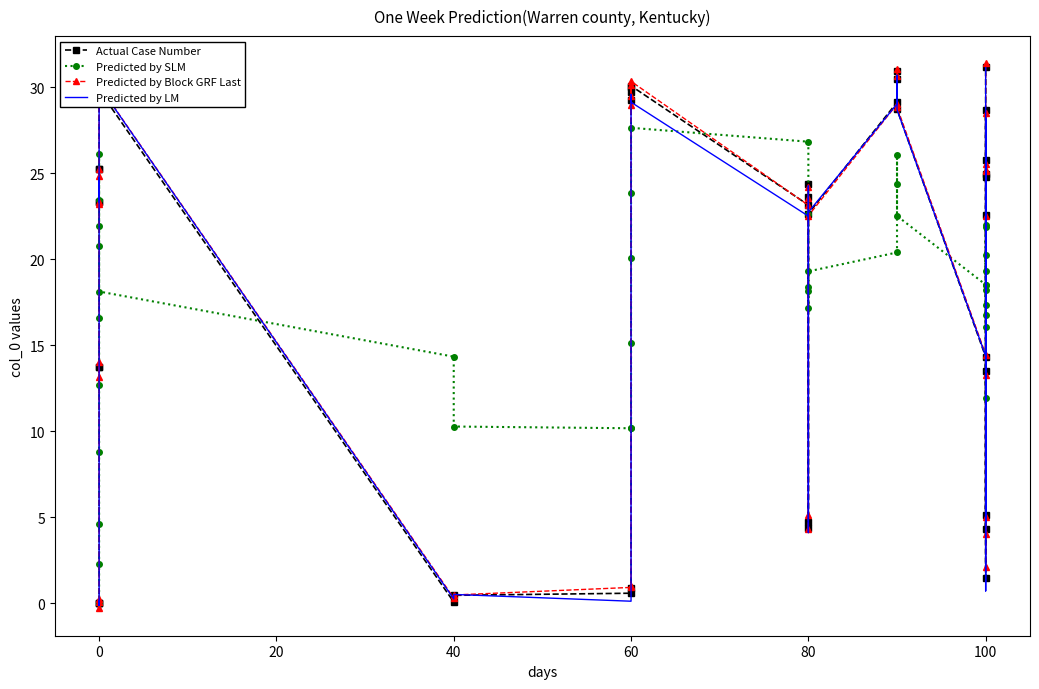

What is the difference between the maximum and minimum values in the Predicted by Block GRF Last series?

31.7